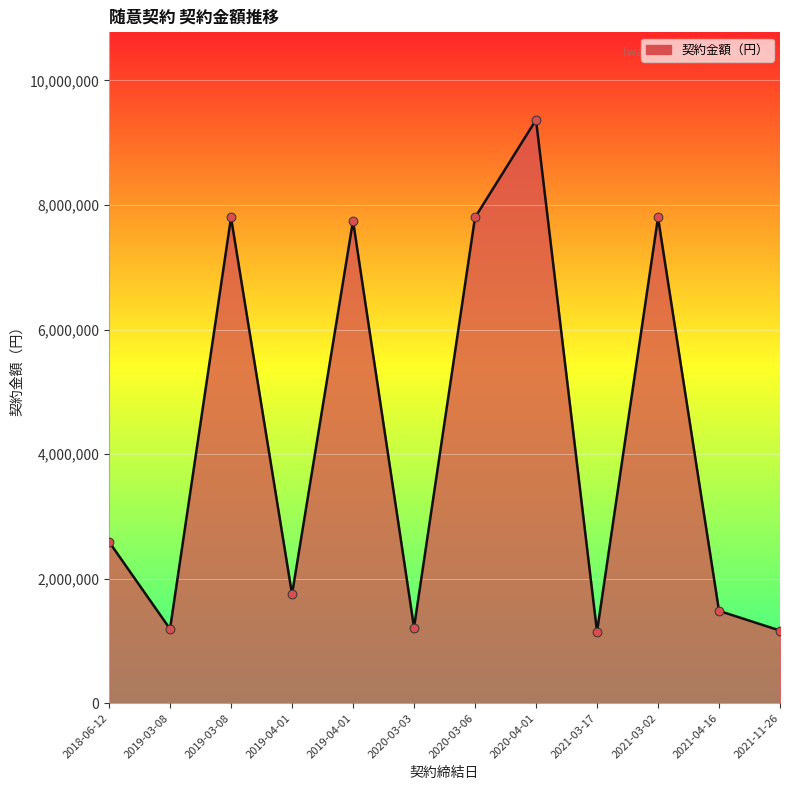

Which has a higher value, 2021-03-02 or 2018-06-12?

2021-03-02